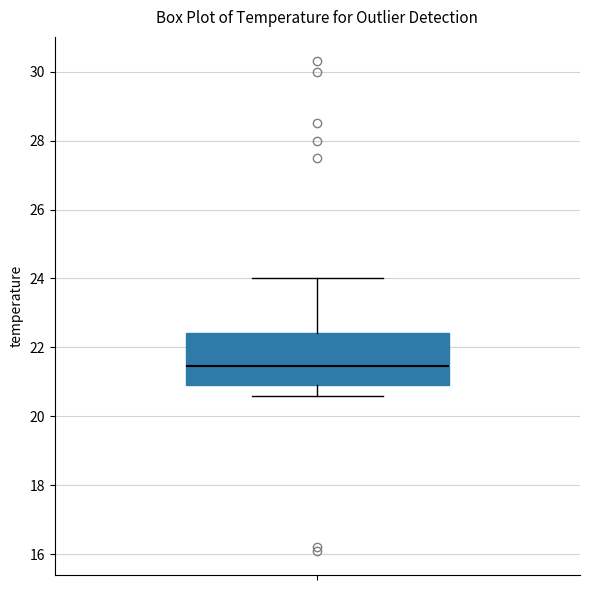

Read this box plot against the y-axis: the position of the median line, the range covered by the box, and the ends of both whiskers. The values are not printed on the chart, so give them approximately, as read against the axis.

median 21.4, box 21.0 to 22.4, whiskers 20.6 to 24.0